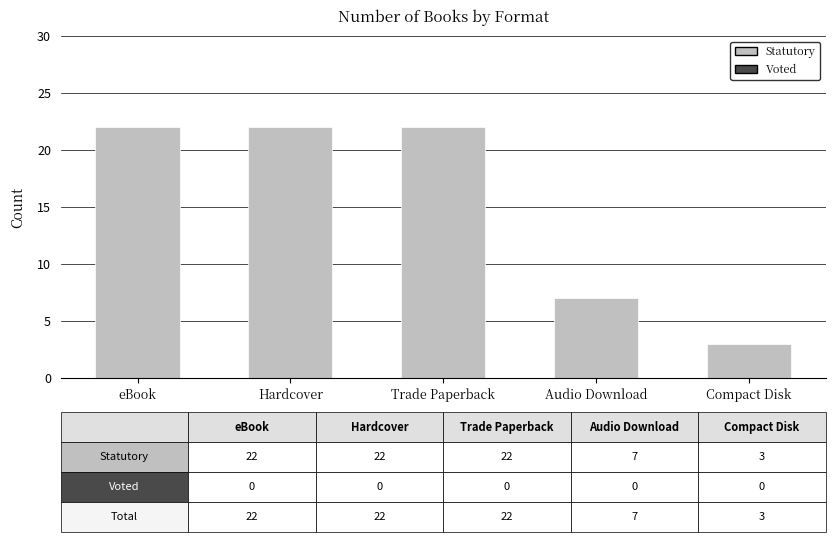

Reading right to left, list all the values displayed in this chart.

Compact Disk=3	Audio Download=7	Trade Paperback=22	Hardcover=22	eBook=22